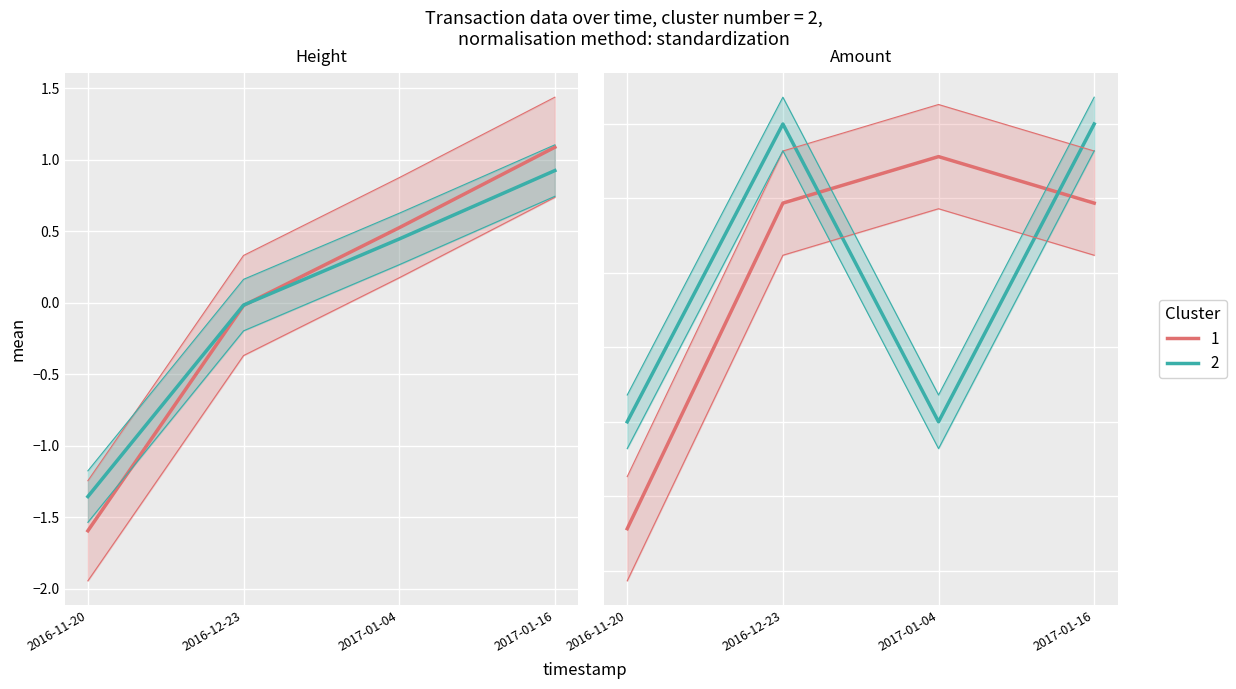

The chart shows a value of 0.5 at 2016-12-23. True or false?

True